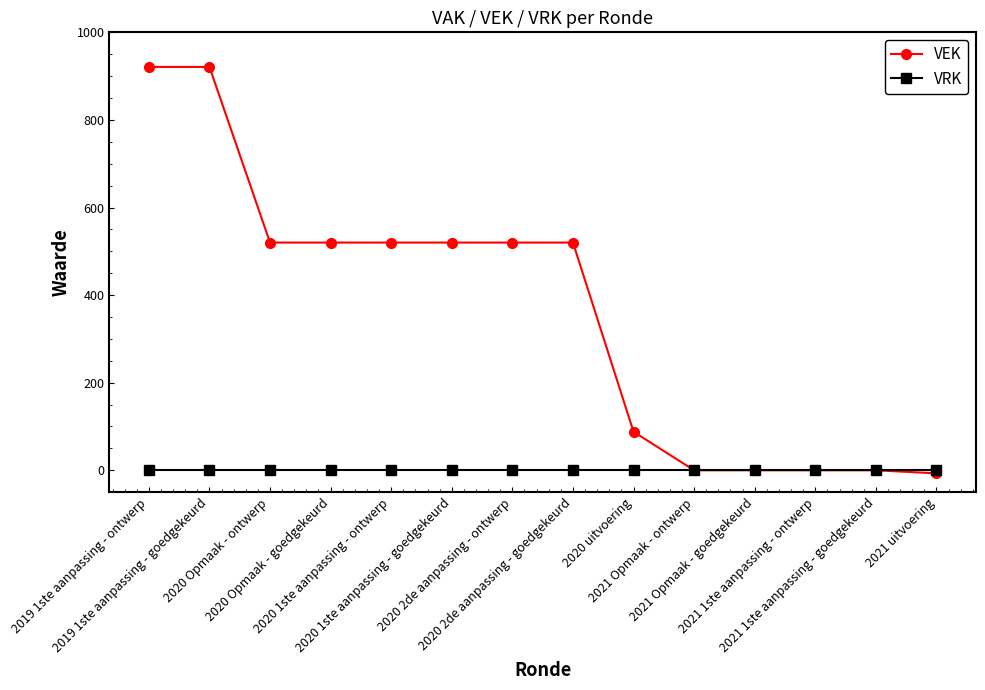

What are all the series names shown in the legend?

VEK, VRK